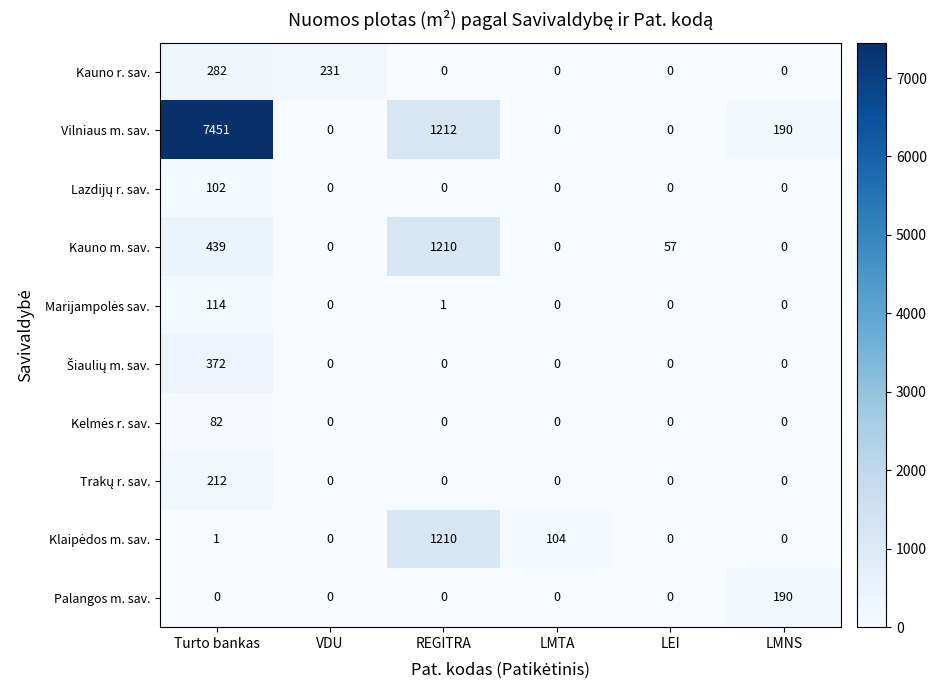

What is the difference between the maximum and minimum values in the Kauno m. sav. series?

1210